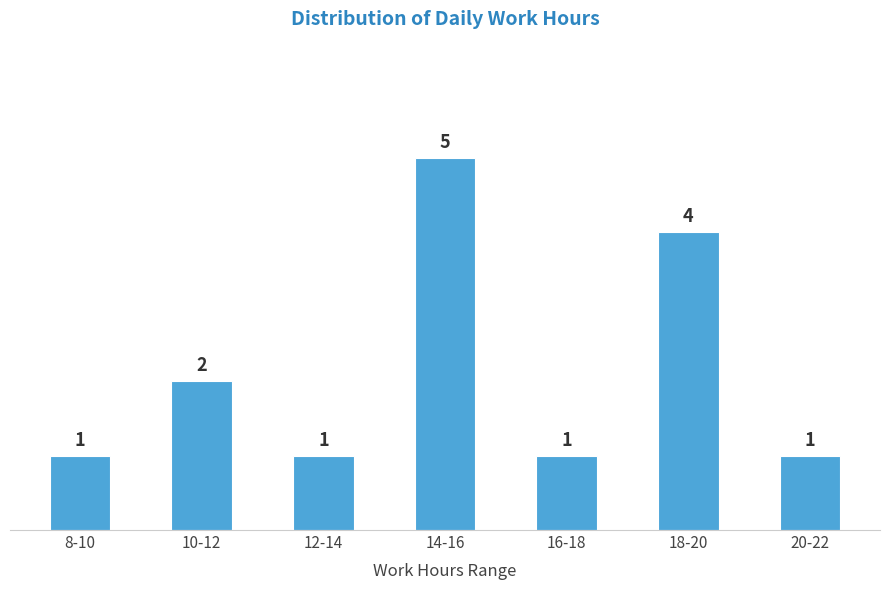

Reading left to right, extract all data points from this chart.

1	2	1	5	1	4	1